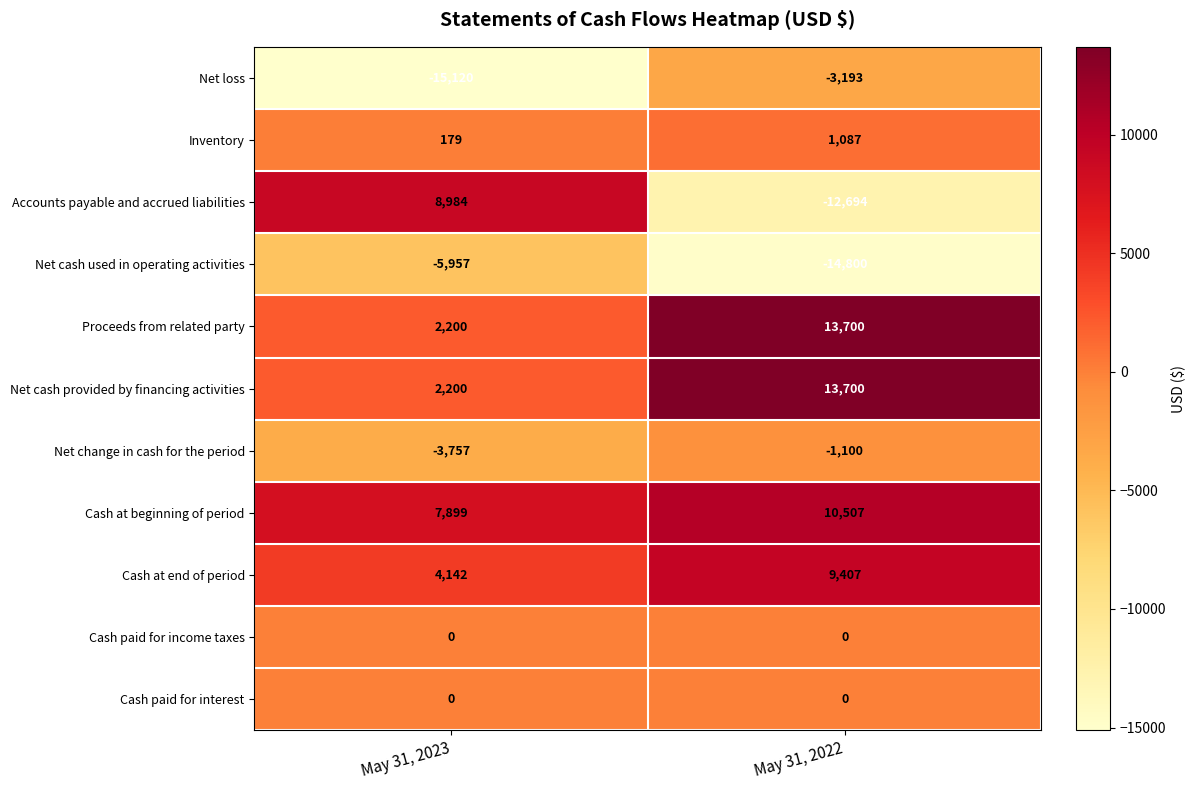

How many data points in Net cash used in operating activities are less than -5957?

1